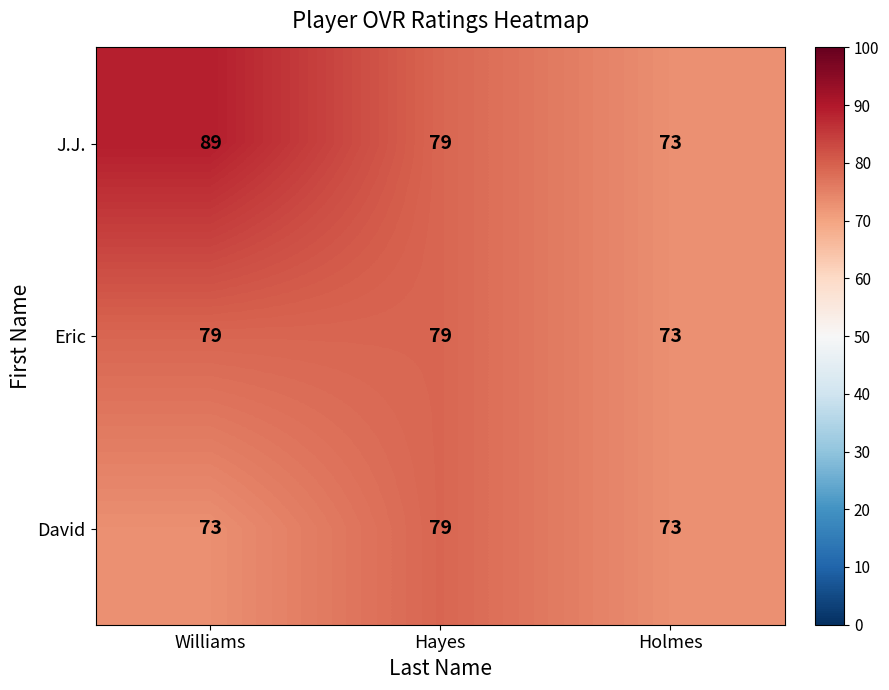

List the series in order of their overall mean, highest first.

J.J., Eric, David